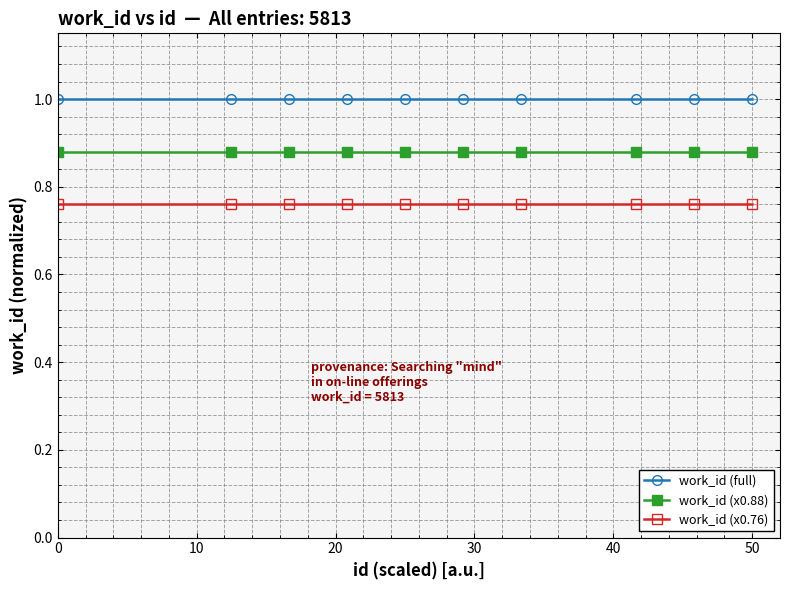

List the series in order of their peak value, highest first.

work_id (full), work_id (x0.88), work_id (x0.76)